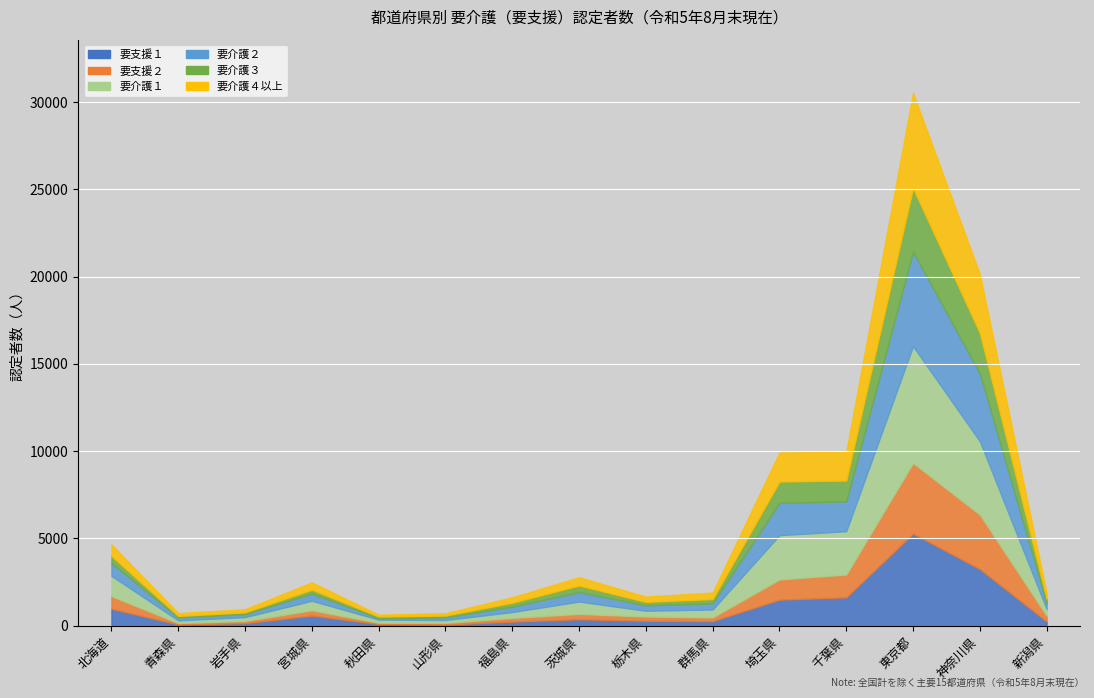

Read the 要介護２ value at 11, to the nearest 50.

1700